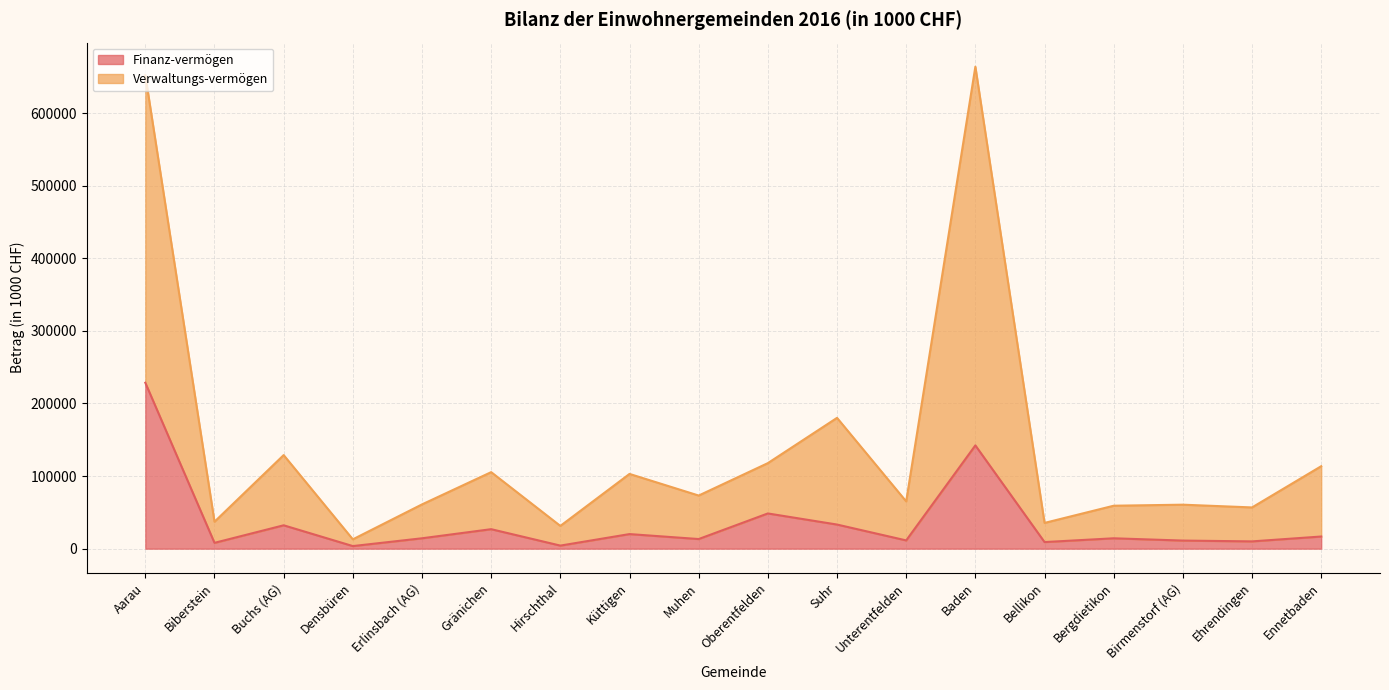

True or false: Verwaltungs-vermögen and Finanz-vermögen intersect in this chart.

False